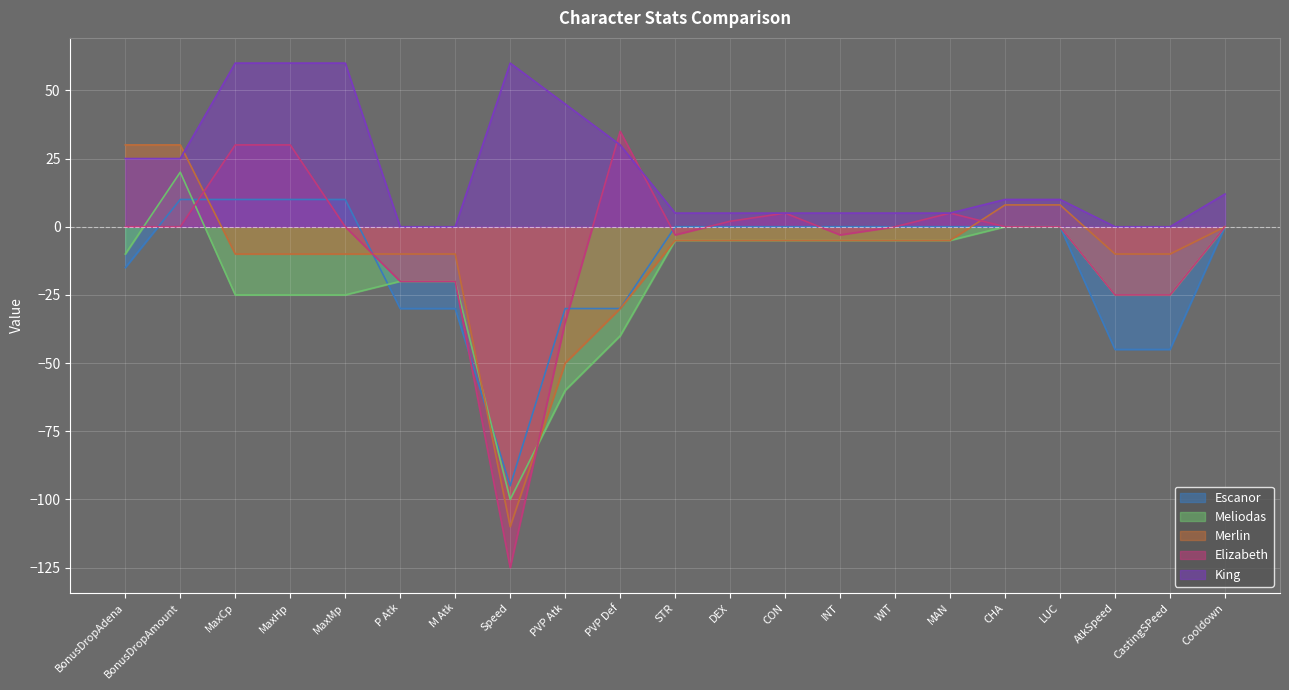

Which series ends up on top after the final intersection of Elizabeth and Meliodas?

Elizabeth